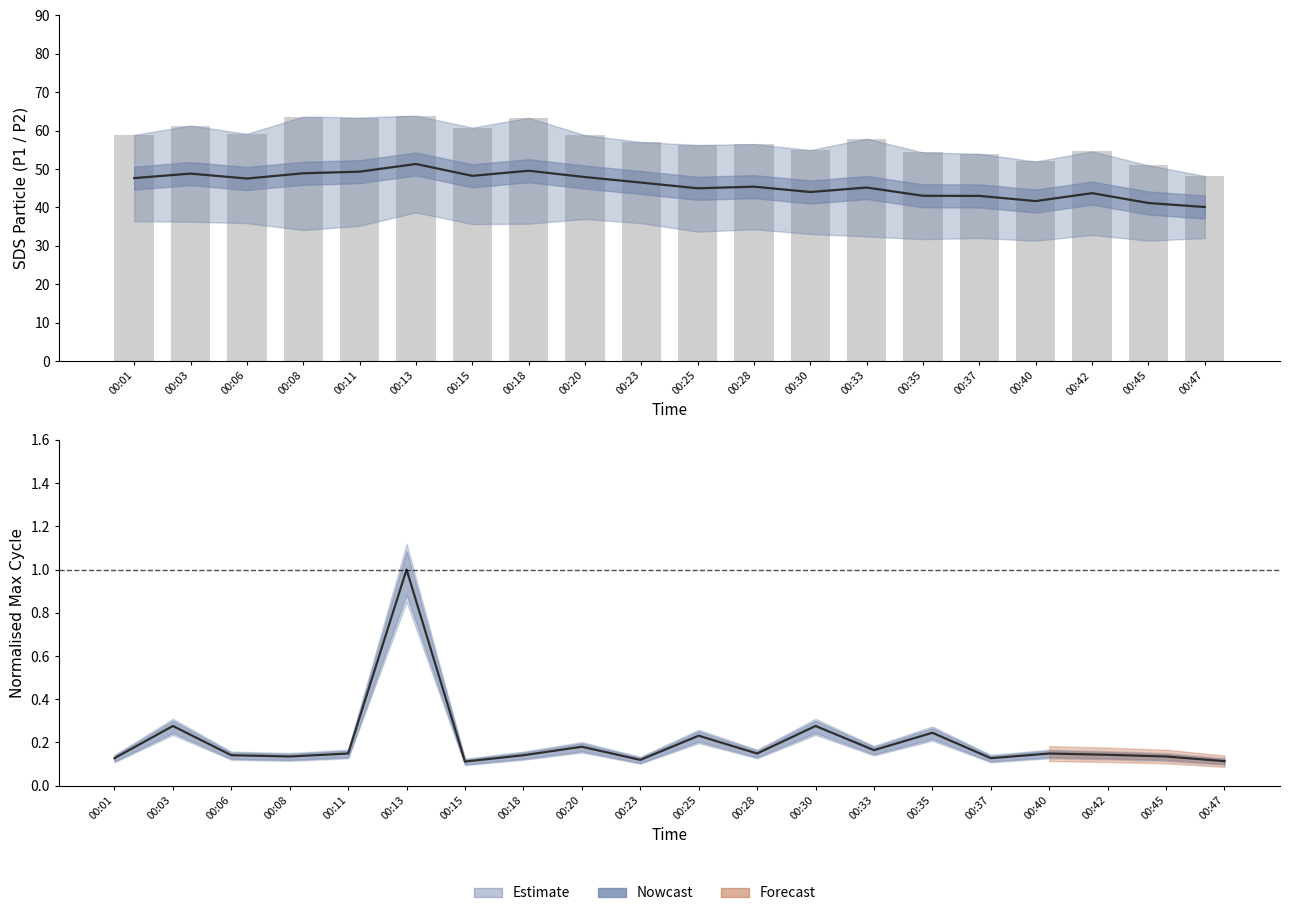

List the labels in order of value, smallest first.

00:47, 00:45, 00:40, 00:37, 00:35, 00:42, 00:30, 00:25, 00:28, 00:23, 00:33, 00:20, 00:01, 00:06, 00:15, 00:03, 00:18, 00:11, 00:08, 00:13